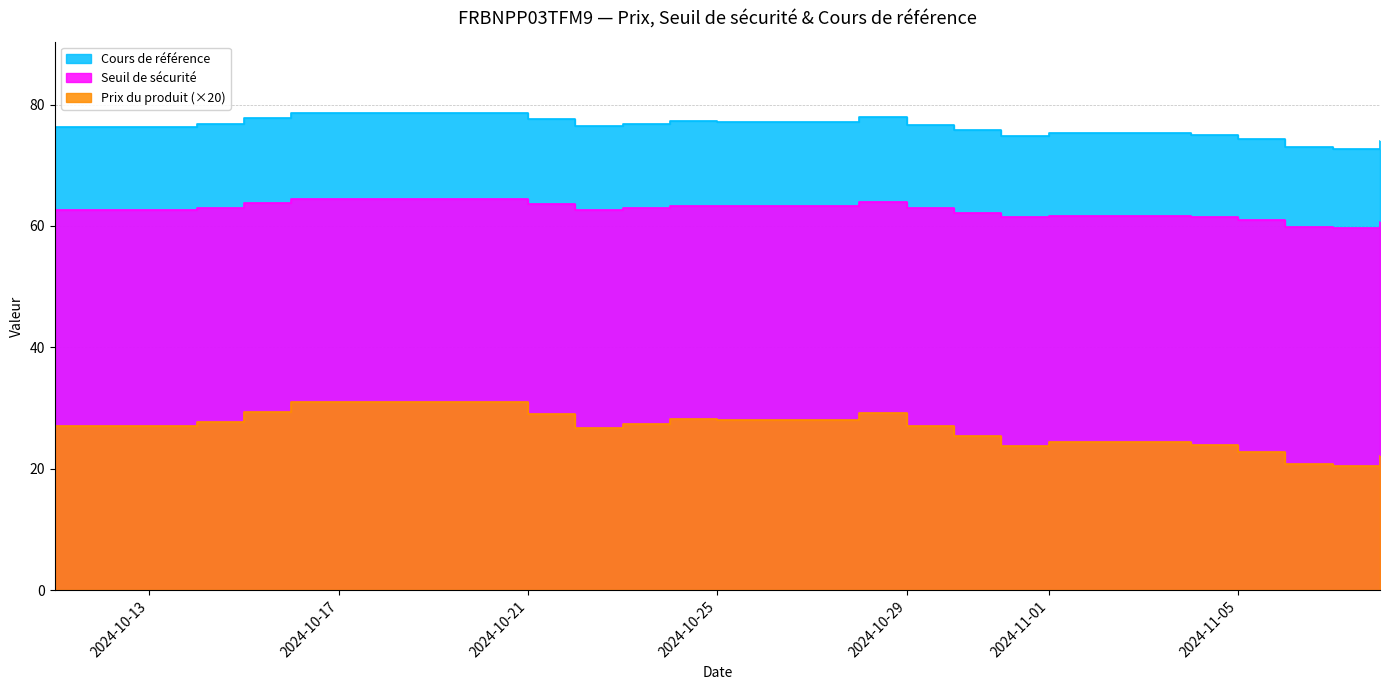

True or false: Prix du produit and Cours de référence cross at least once.

False